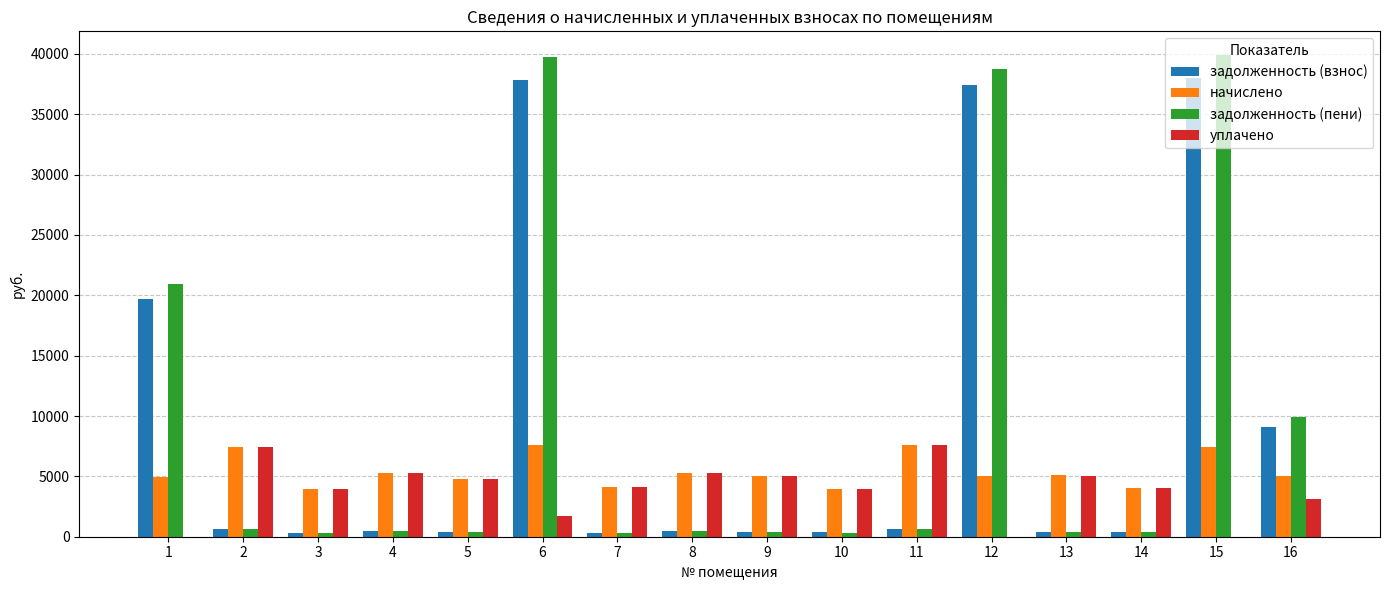

The value of уплачено at 11 is 7581.8. True or false?

True